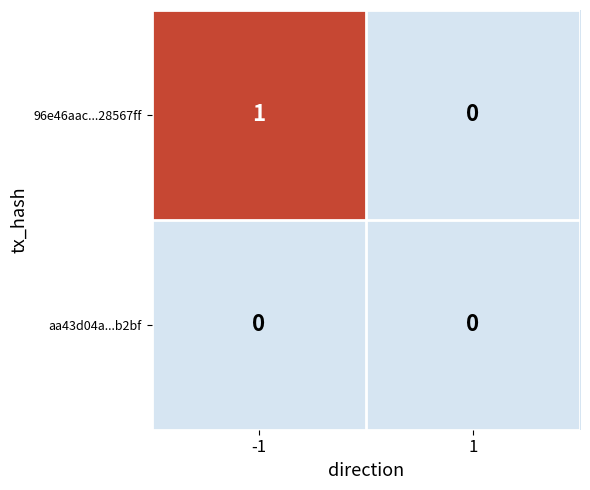

Rank the series at -1 from lowest to highest value.

aa43d04a...b2bf, 96e46aac...28567ff